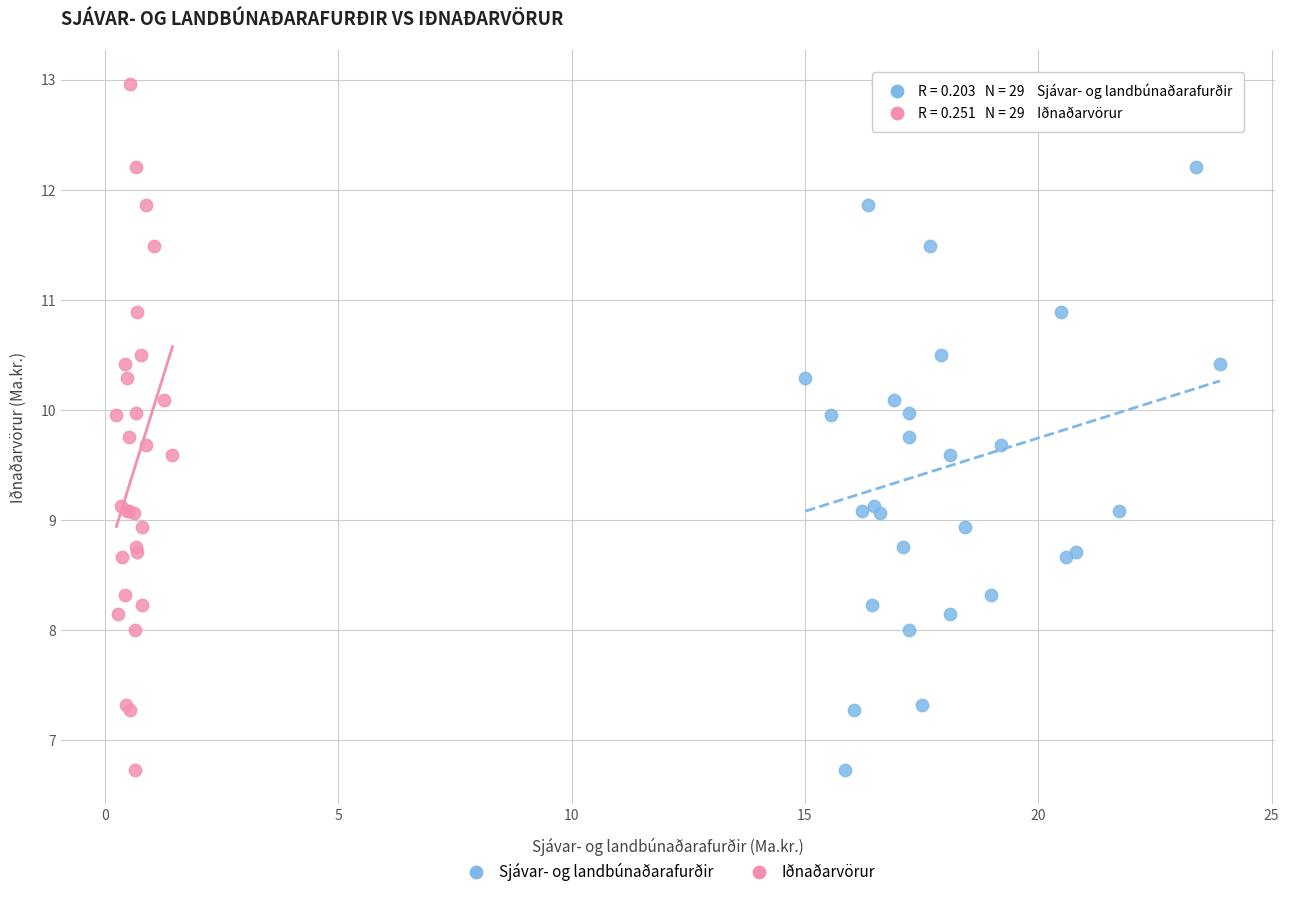

What are all the series names shown in the legend?

Sjávar- og landbúnaðarafurðir, Iðnaðarvörur